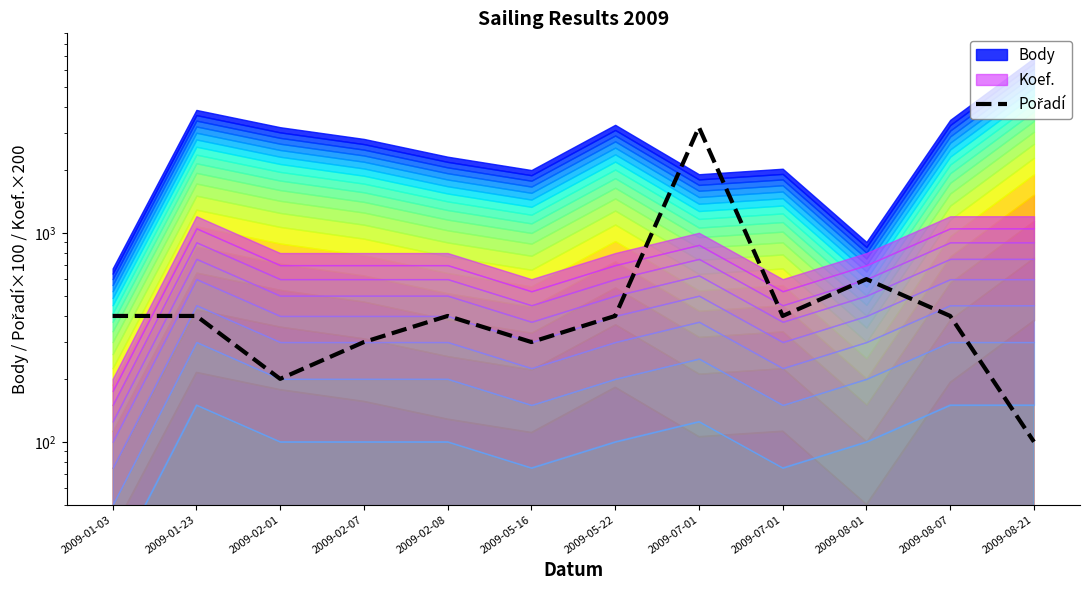

Reading right to left, transcribe all the data shown in this chart.

100	400	600	400	3200	400	300	400	300	200	400	400